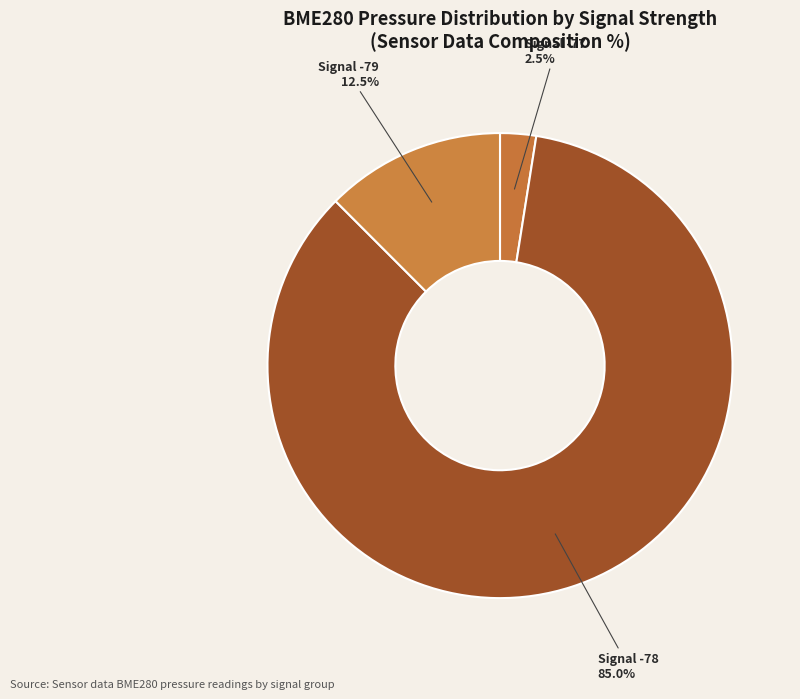

Rank the categories by value from highest to lowest.

Signal -78, Signal -79, Signal -77